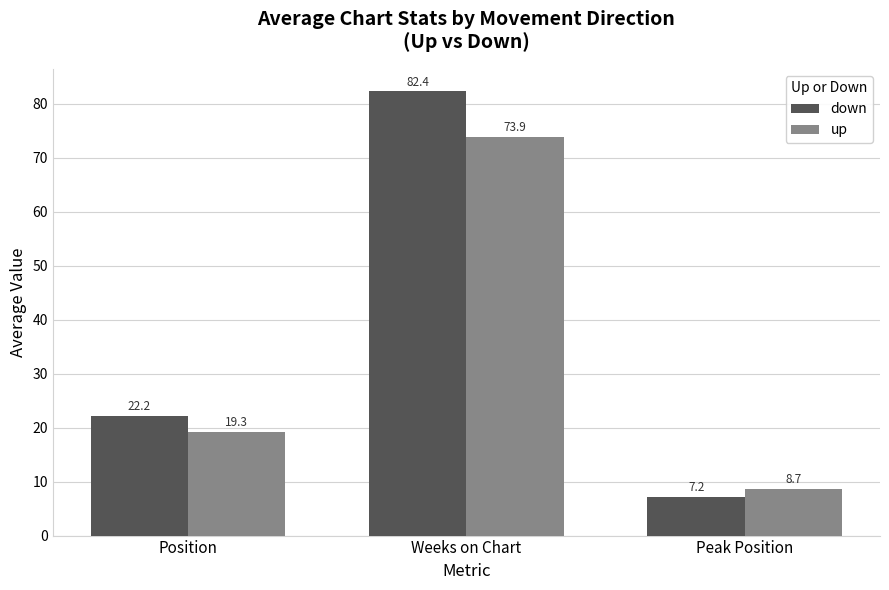

How many distinct data groups are displayed?

2